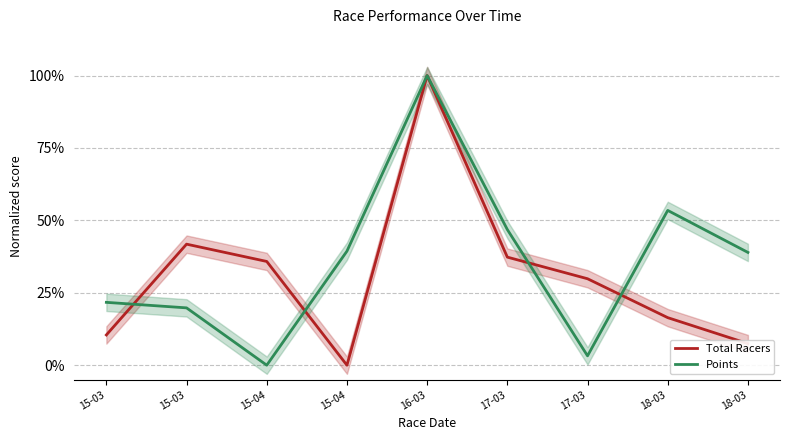

True or false: Points and Total Racers intersect in this chart.

True